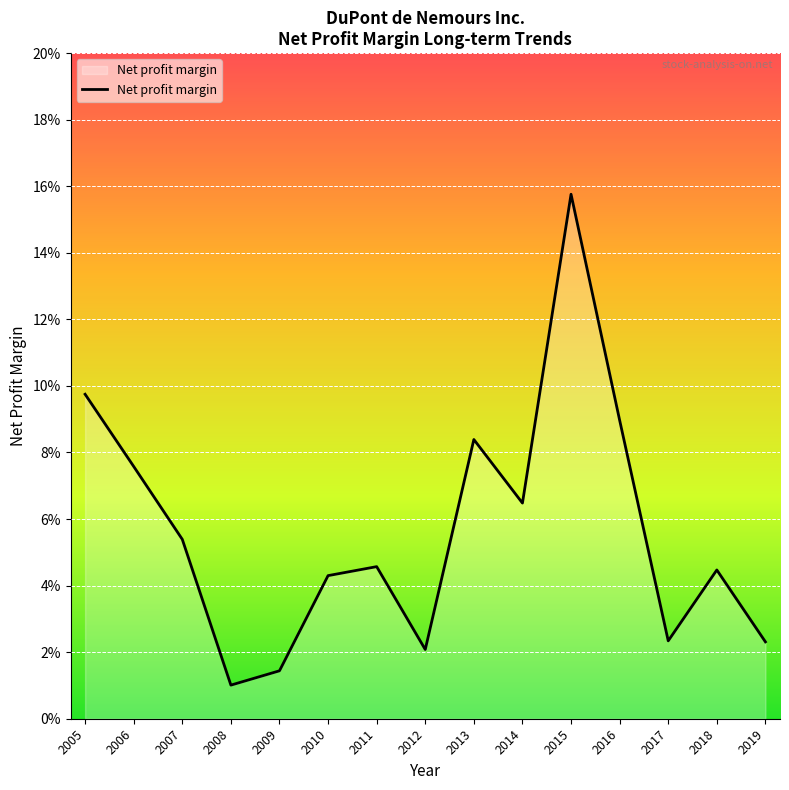

Which label corresponds to the smallest value in the chart?

2008